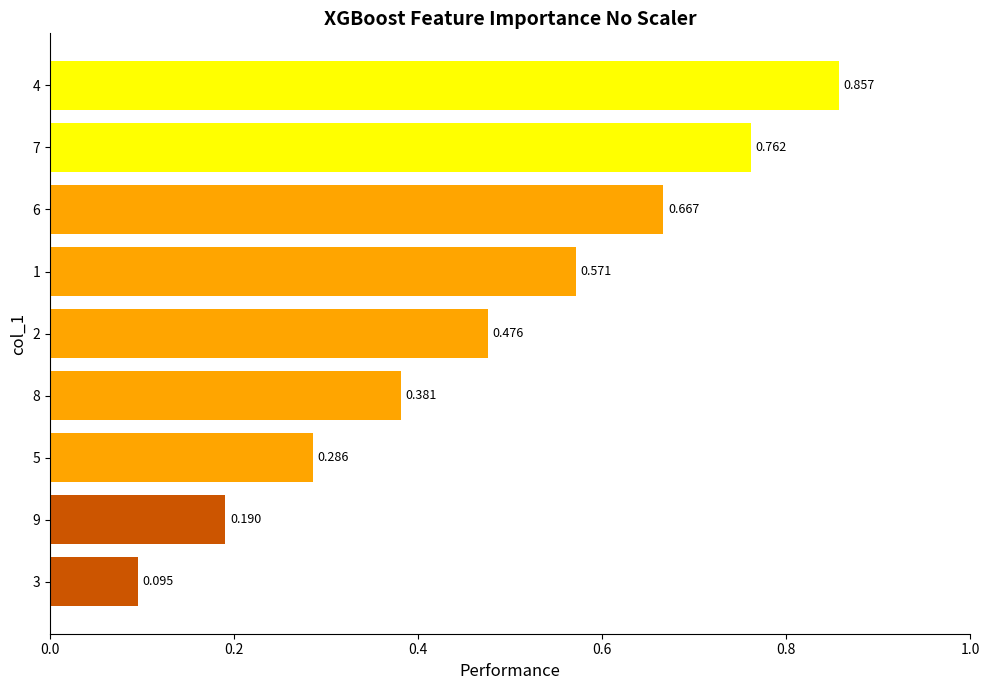

What is the minimum value shown in the chart?

0.1